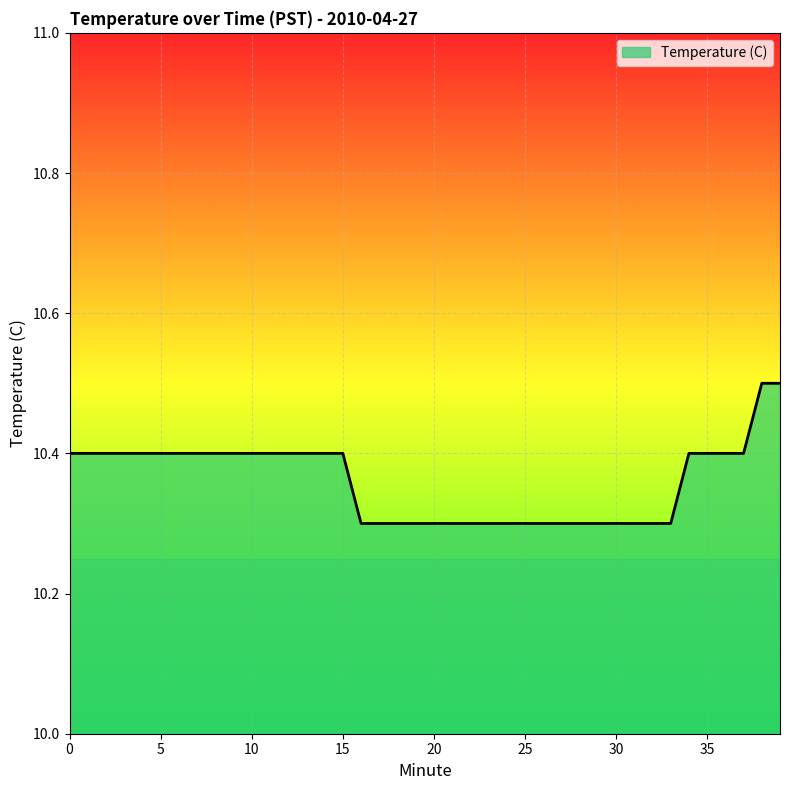

What is the sum of all values?

414.4